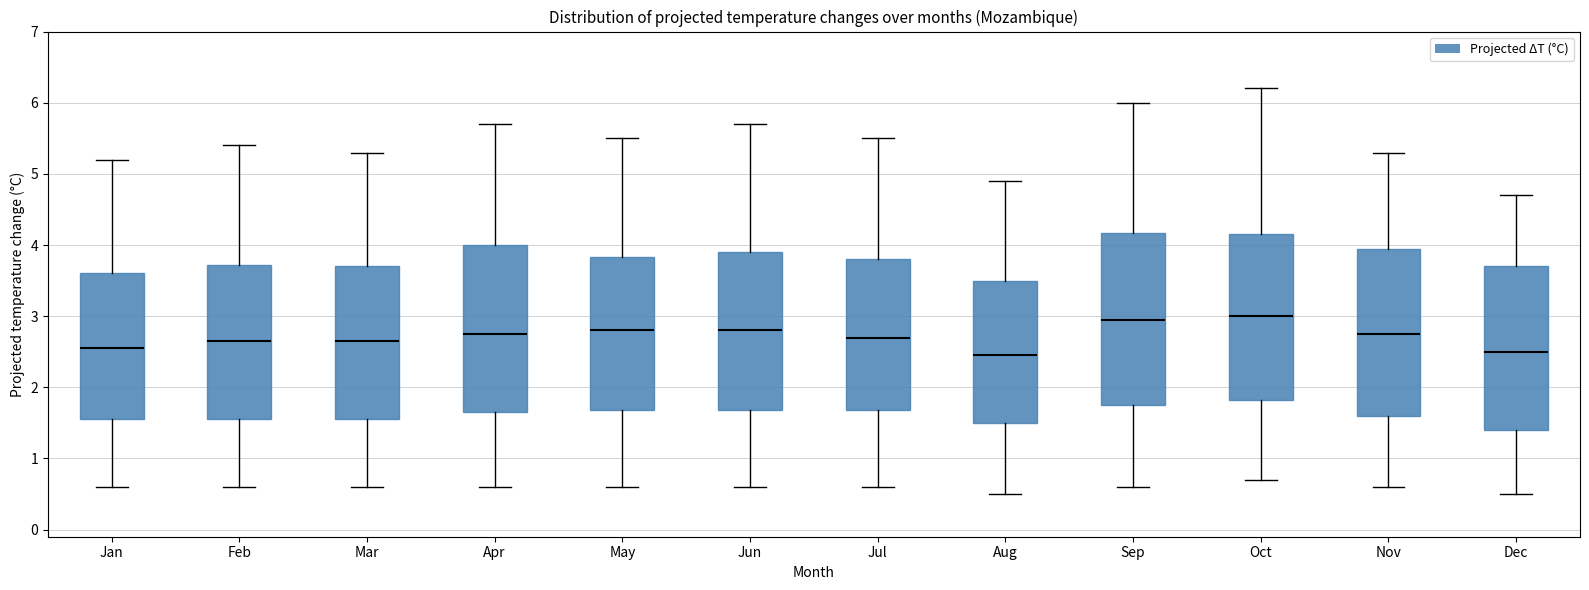

Reading left to right, read every box against the y-axis: the position of its median line, the range the box covers, and the ends of its whiskers. The values are not printed on the chart, so give them approximately, as read against the axis.

Jan: median 2.6, box 1.6 to 3.6, whiskers 0.6 to 5.2
Feb: median 2.7, box 1.6 to 3.7, whiskers 0.6 to 5.4
Mar: median 2.7, box 1.6 to 3.7, whiskers 0.6 to 5.3
Apr: median 2.8, box 1.7 to 4.0, whiskers 0.6 to 5.7
May: median 2.8, box 1.7 to 3.8, whiskers 0.6 to 5.5
Jun: median 2.8, box 1.7 to 3.9, whiskers 0.6 to 5.7
Jul: median 2.7, box 1.7 to 3.8, whiskers 0.6 to 5.5
Aug: median 2.5, box 1.5 to 3.5, whiskers 0.5 to 4.9
Sep: median 3.0, box 1.8 to 4.2, whiskers 0.6 to 6.0
Oct: median 3.0, box 1.8 to 4.2, whiskers 0.7 to 6.2
Nov: median 2.8, box 1.6 to 4.0, whiskers 0.6 to 5.3
Dec: median 2.5, box 1.4 to 3.7, whiskers 0.5 to 4.7